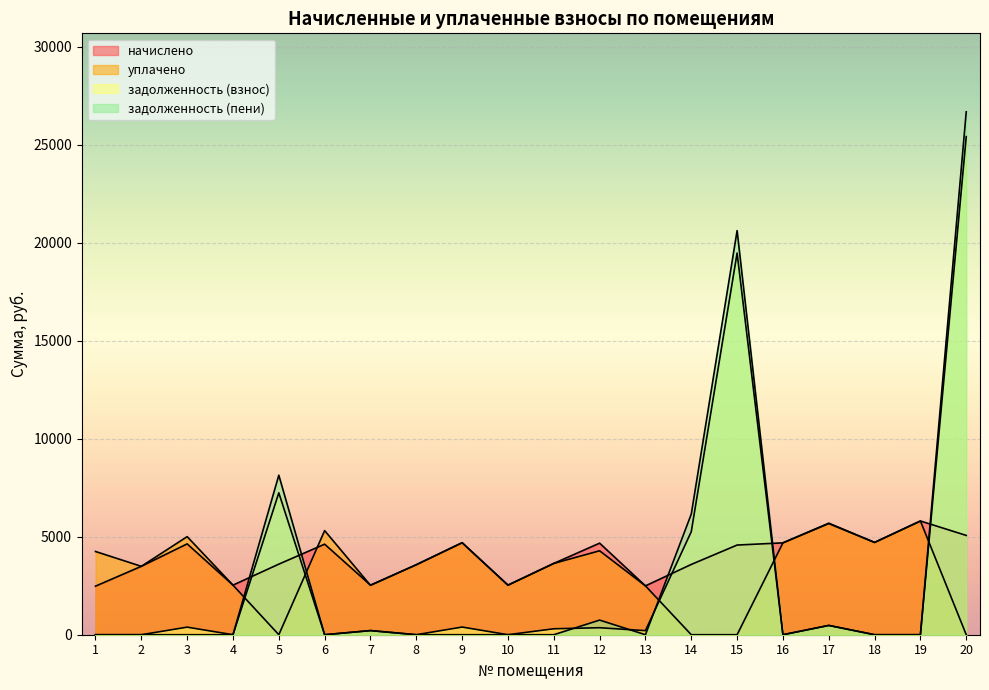

Which series has the largest total across all categories?

начислено